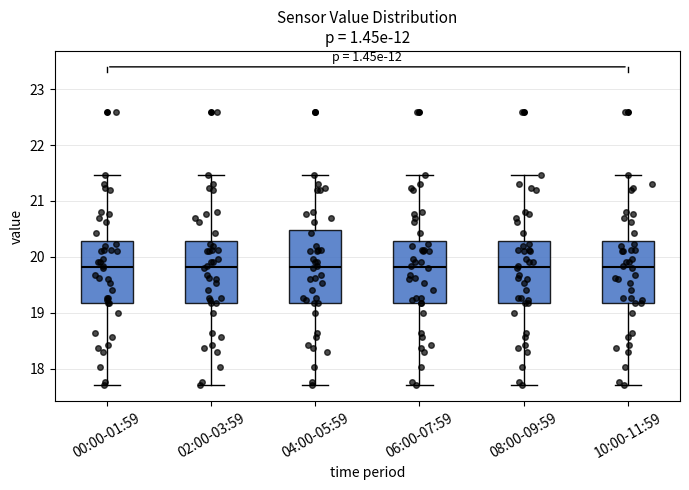

Reading left to right, transcribe this box plot: for each box, give where its median line is, the range the box spans, and where its two whiskers end, as read against the y-axis. The values are not printed on the chart, so give them approximately, as read against the axis.

00:00-01:59: median 19.8, box 19.2 to 20.3, whiskers 17.7 to 21.5
02:00-03:59: median 19.8, box 19.2 to 20.3, whiskers 17.7 to 21.5
04:00-05:59: median 19.8, box 19.2 to 20.5, whiskers 17.7 to 21.5
06:00-07:59: median 19.8, box 19.2 to 20.3, whiskers 17.7 to 21.5
08:00-09:59: median 19.8, box 19.2 to 20.3, whiskers 17.7 to 21.5
10:00-11:59: median 19.8, box 19.2 to 20.3, whiskers 17.7 to 21.5